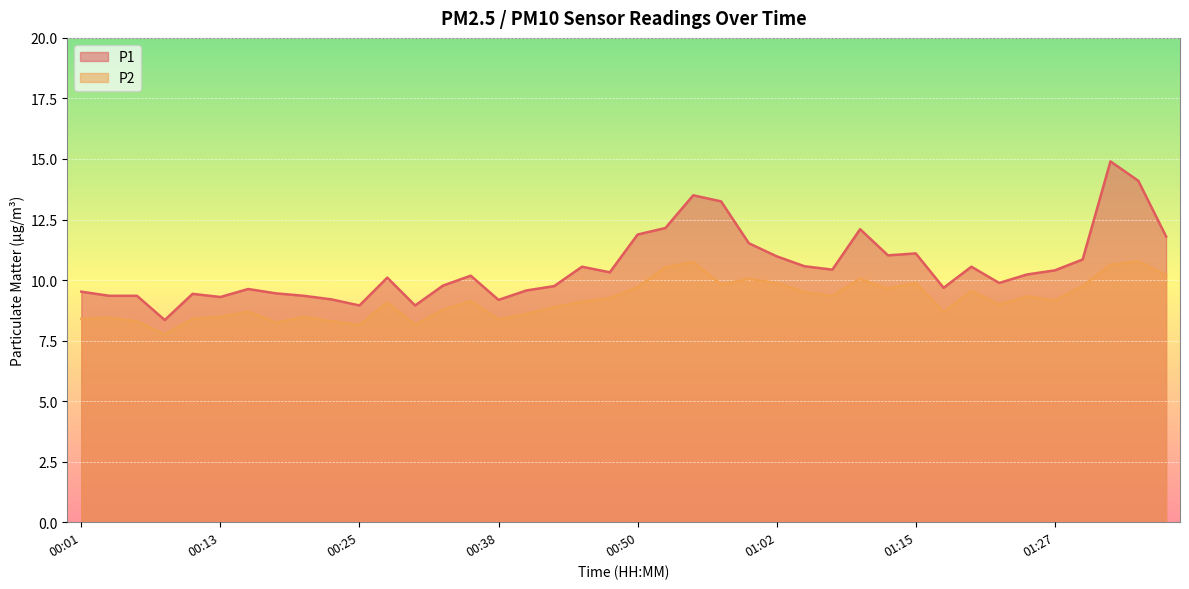

What value does the P2 series have at 00:43?

8.9